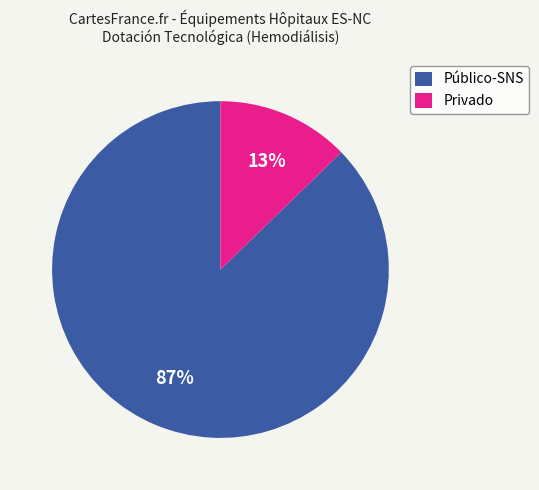

Do Privado and Público-SNS together represent more than half of the pie?

Yes